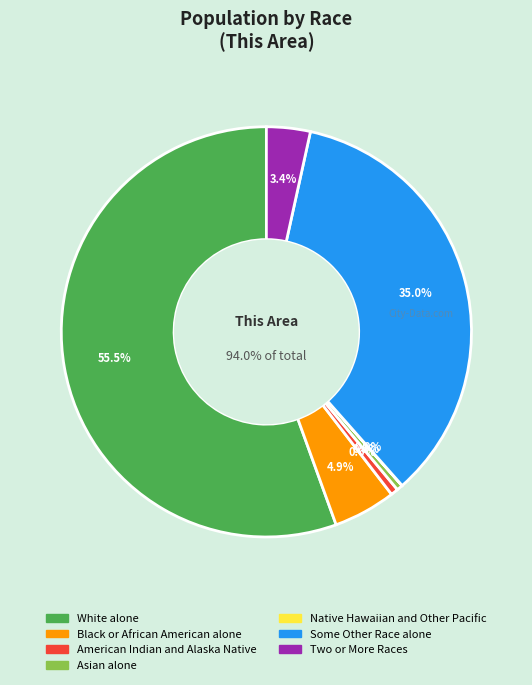

To the nearest percent, what is the difference between the largest and smallest slice percentages?

56%